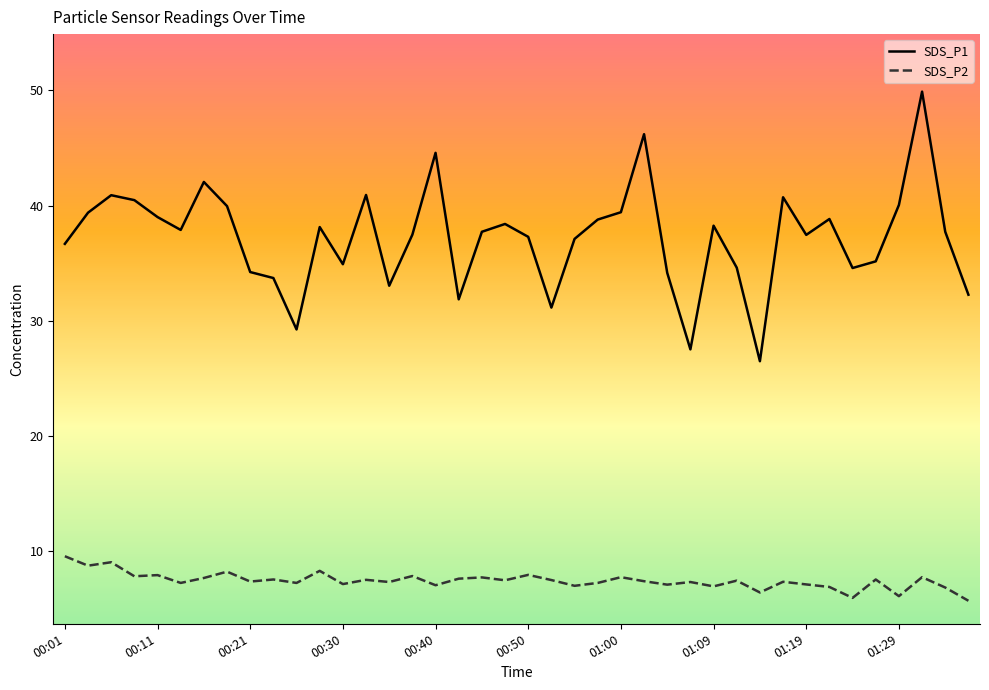

What is the minimum value shown in the chart?

5.7